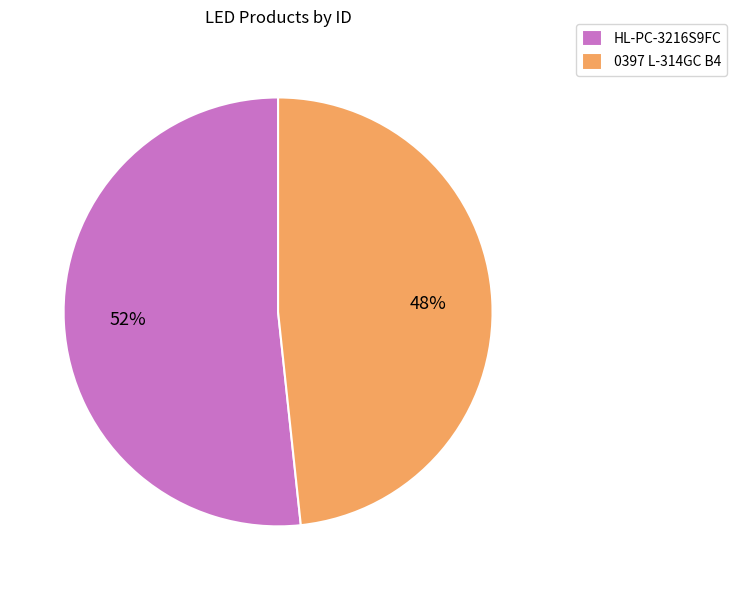

Does any single category account for the majority?

Yes